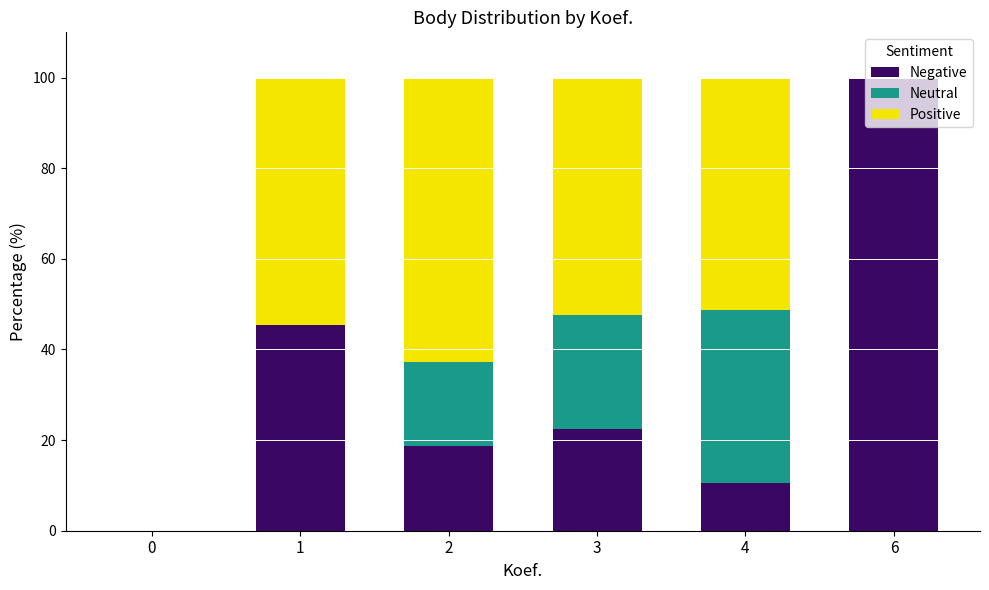

True or false: Negative has a value of 100.0 at 6.

True